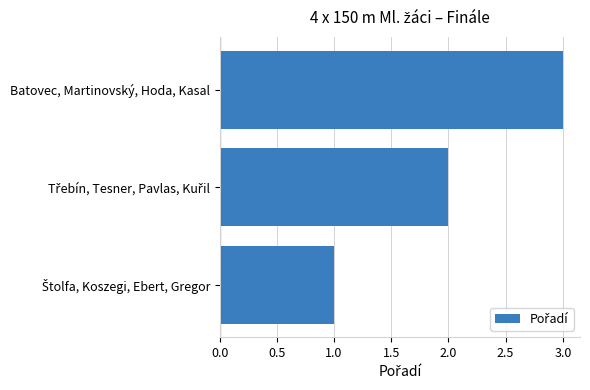

The value at Batovec, Martinovský, Hoda, Kasal is 5. True or false?

False